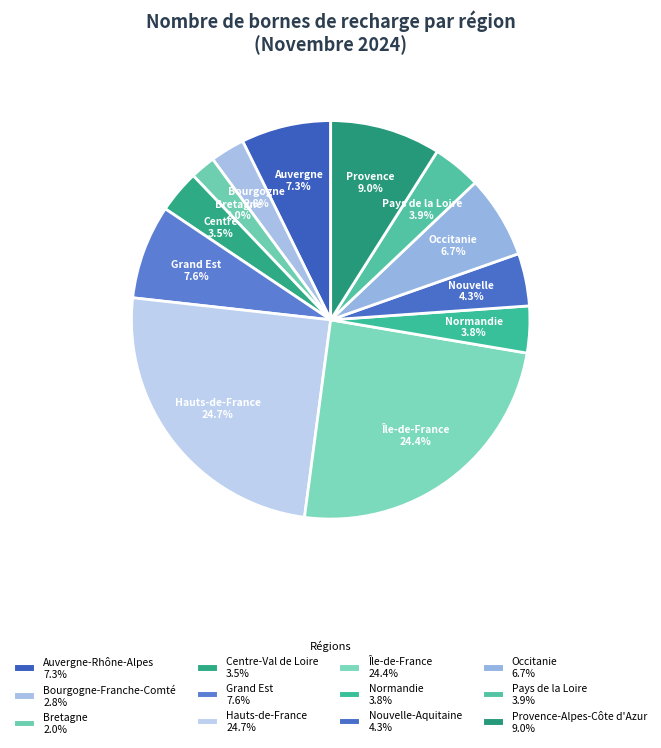

Count the number of slices in the pie.

12